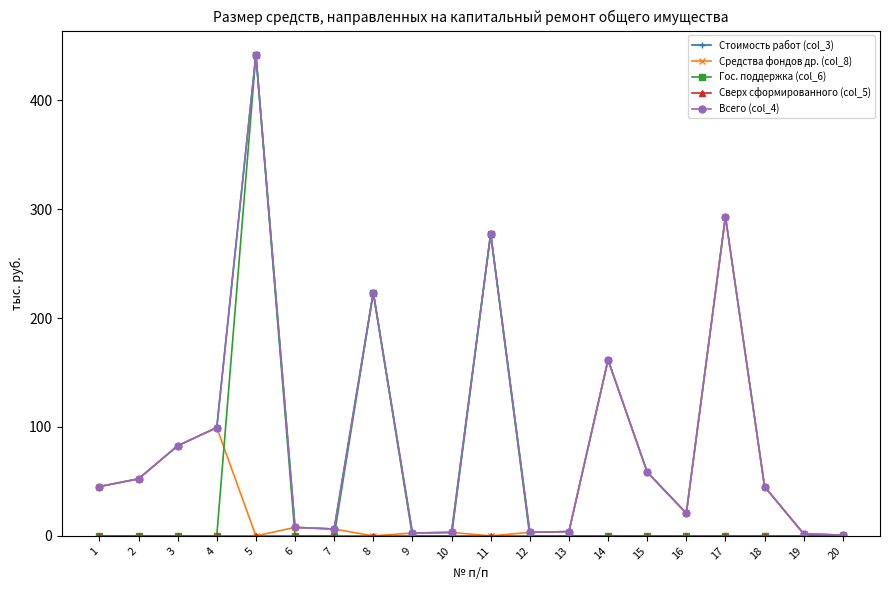

Rank the categories by Сверх сформированного (col_5) value from lowest to highest.

1, 2, 3, 4, 5, 6, 7, 8, 9, 10, 11, 12, 13, 14, 15, 16, 17, 18, 19, 20